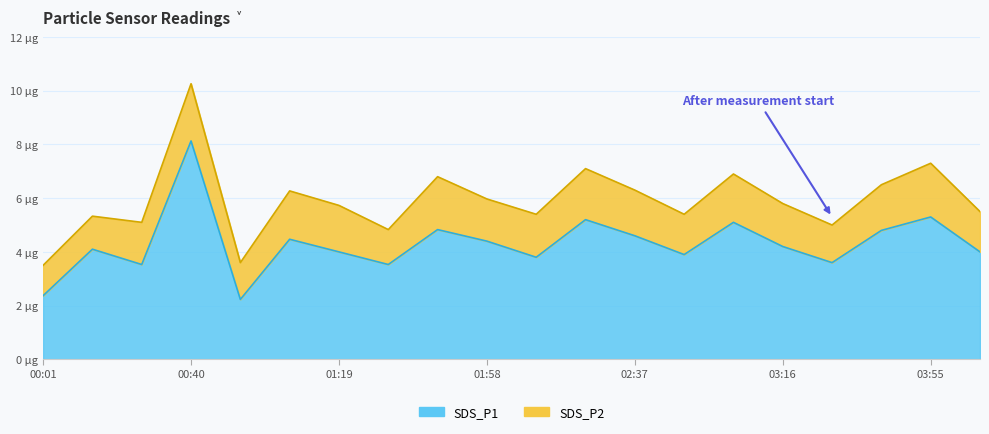

What is the smallest value displayed?

2.2